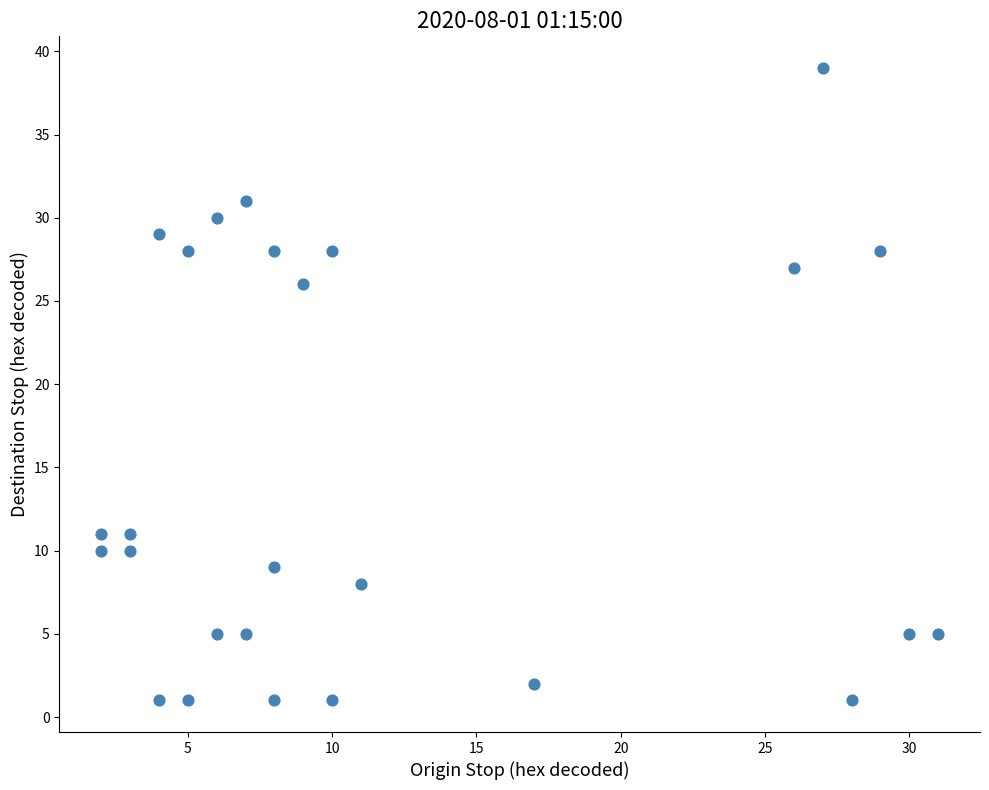

What is the range of Y values (max minus min)?

38